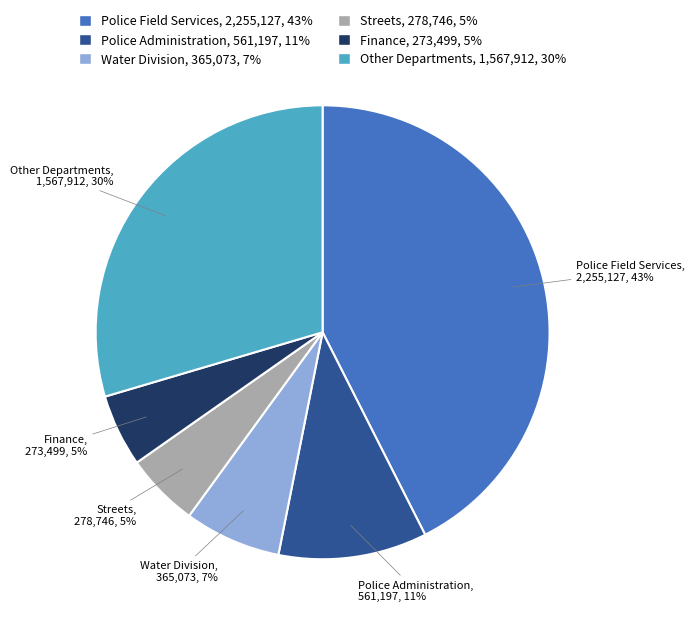

Is there a majority slice in this chart?

No